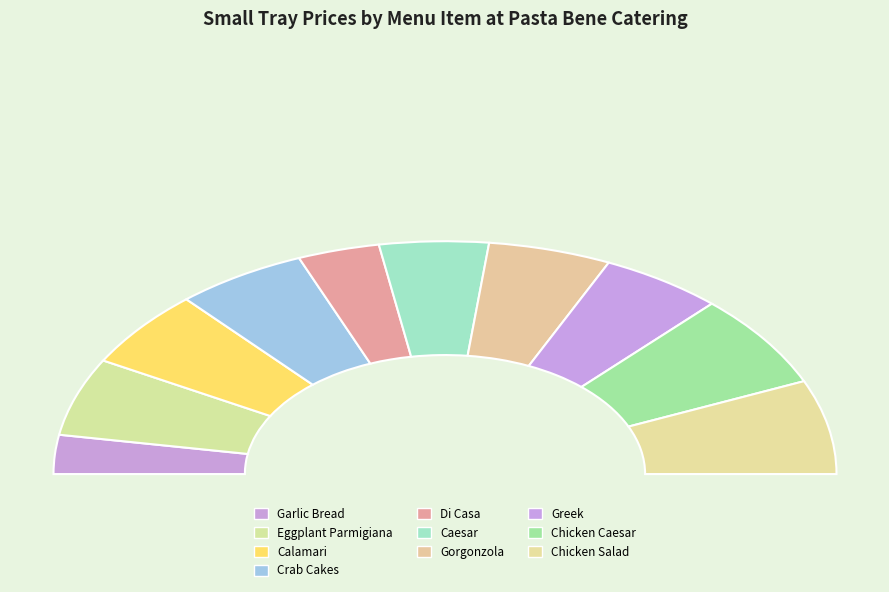

Is Garlic Bread the majority of the pie?

No